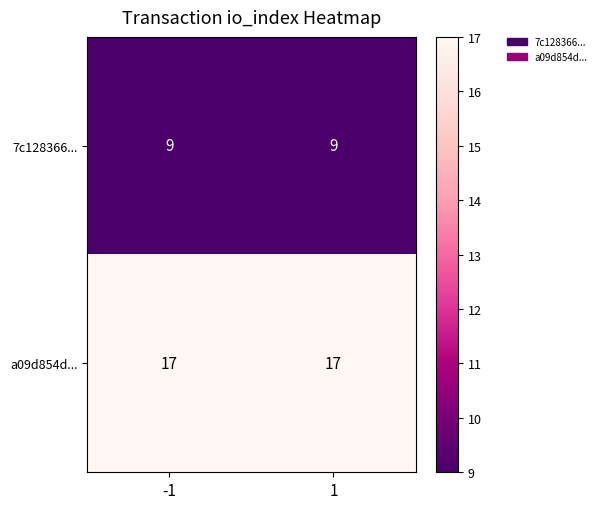

Is the value of a09d854d... at 1 greater than the value of 7c128366... at 1?

Yes